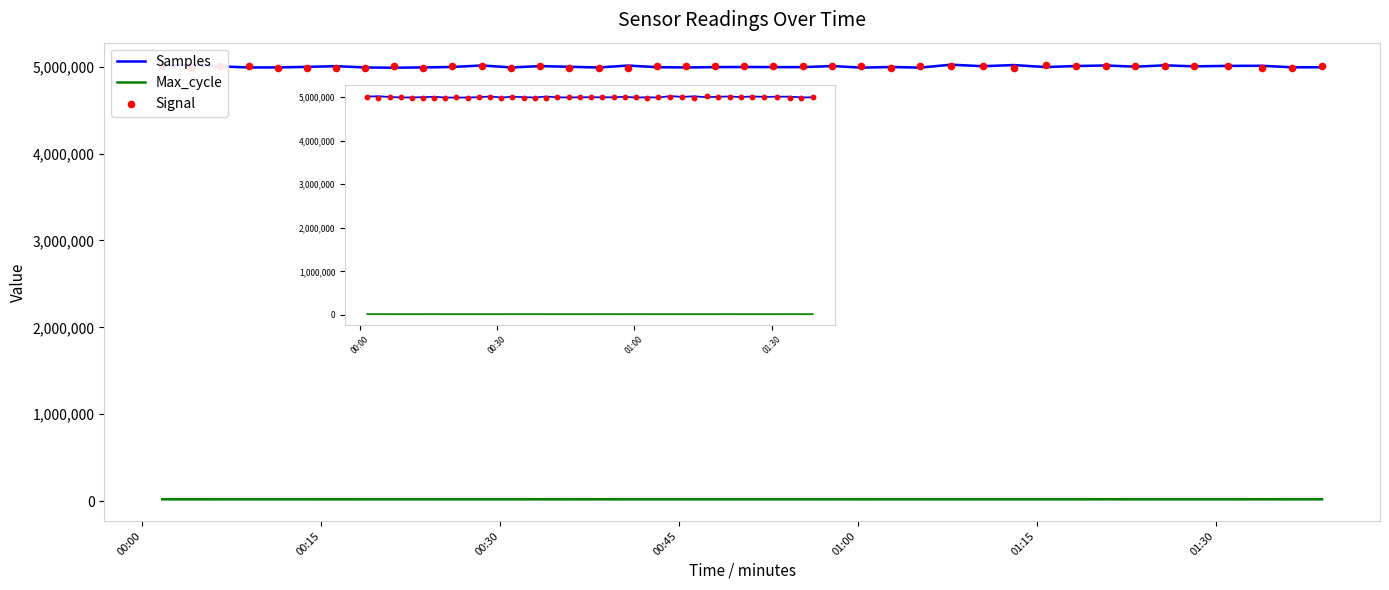

What are all the series names shown in the legend?

Samples, Max_cycle, Signal